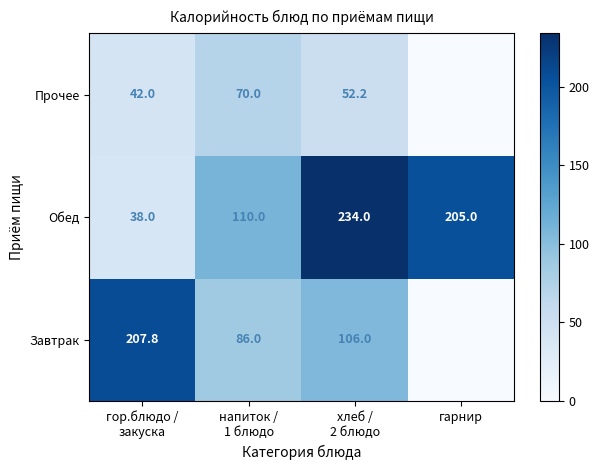

What is the average value of the Обед series?

146.8